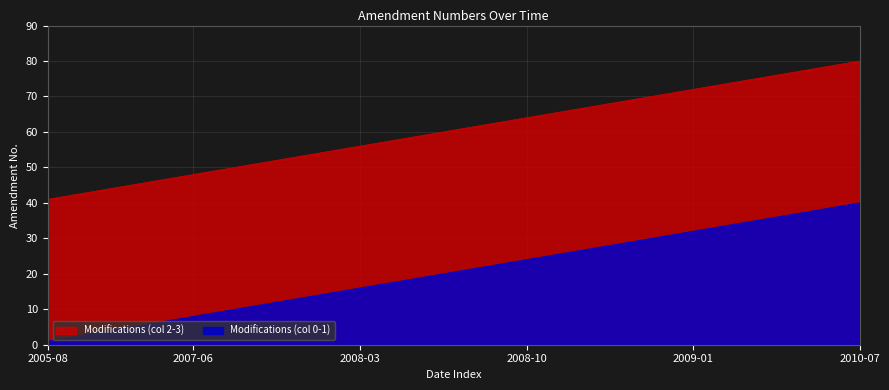

At which label does Modifications (col 0-1) reach its peak?

2010-07